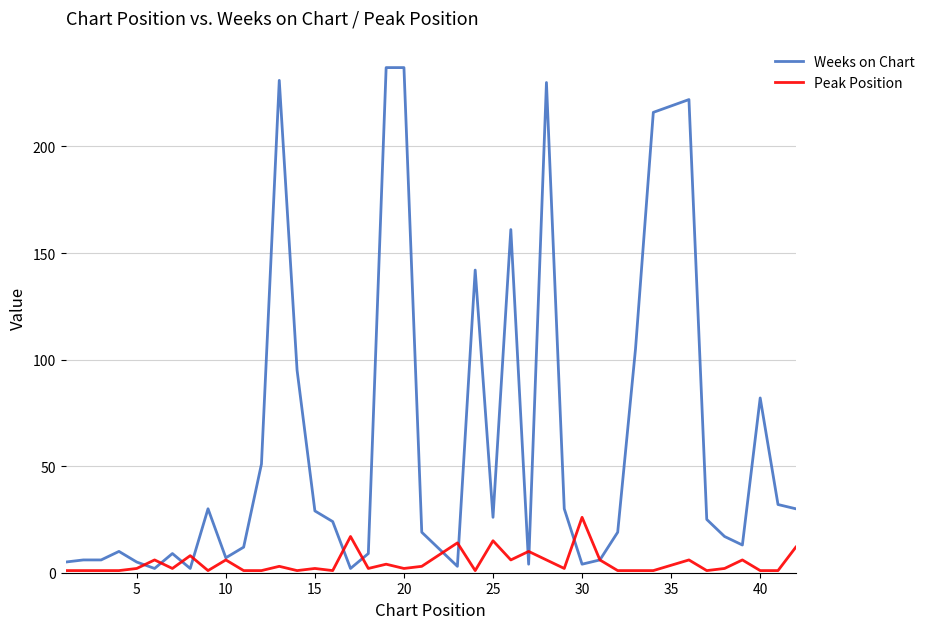

Rank the series by their average value, from lowest to highest.

Peak Position, Weeks on Chart